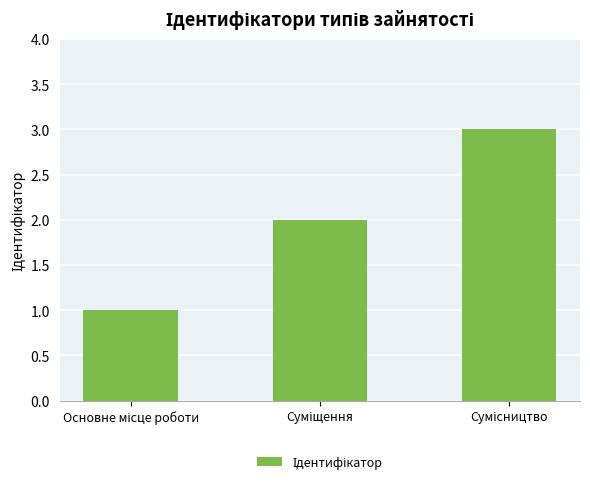

Count the number of categories in the chart.

3